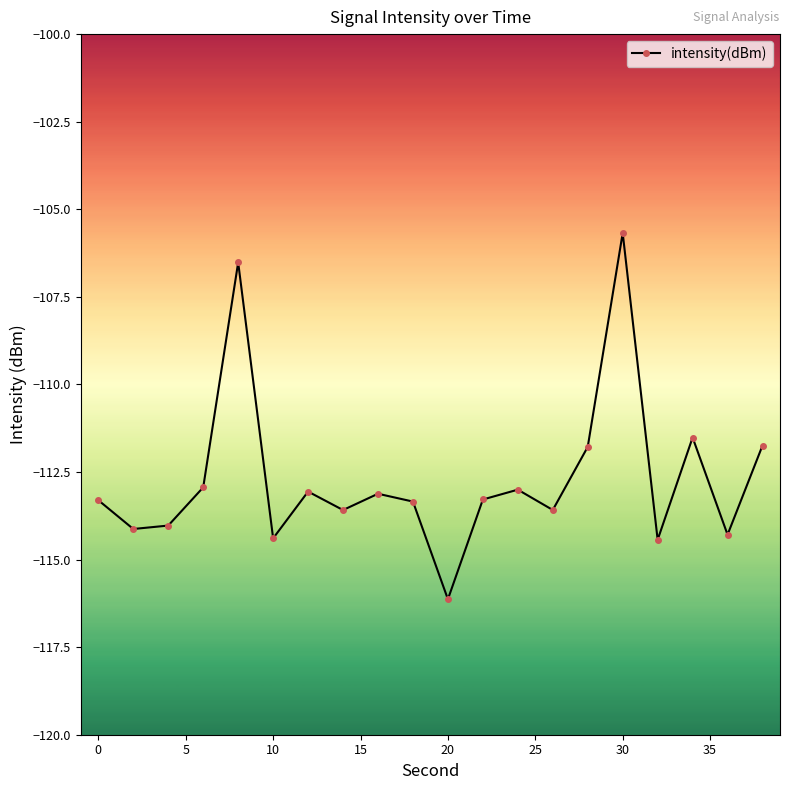

What is the difference between the second highest and minimum values?

9.6